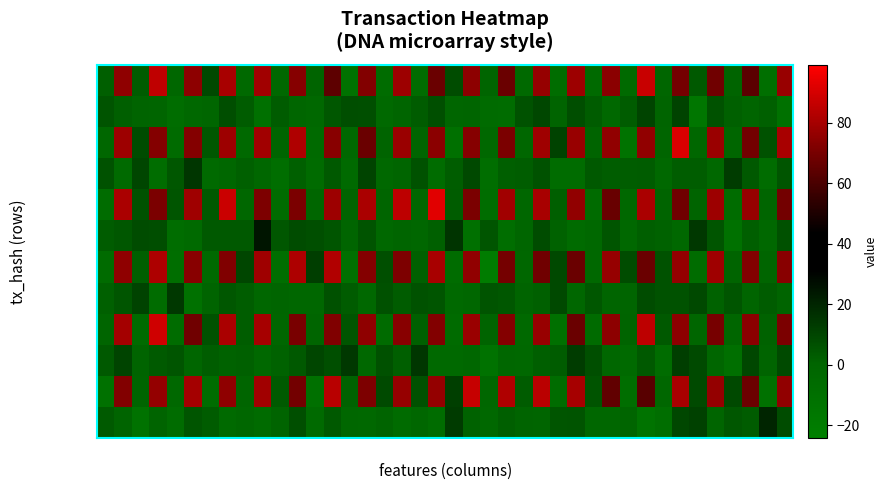

At how many categories does at least one series exceed 82?

9